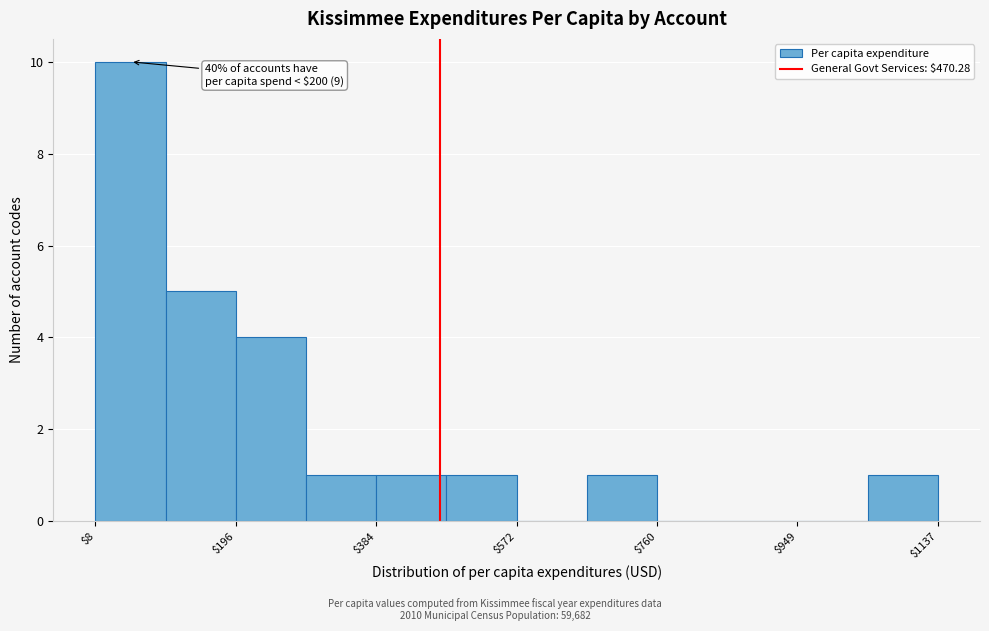

Over which range of the x-axis is the bar tallest?

0 to 100